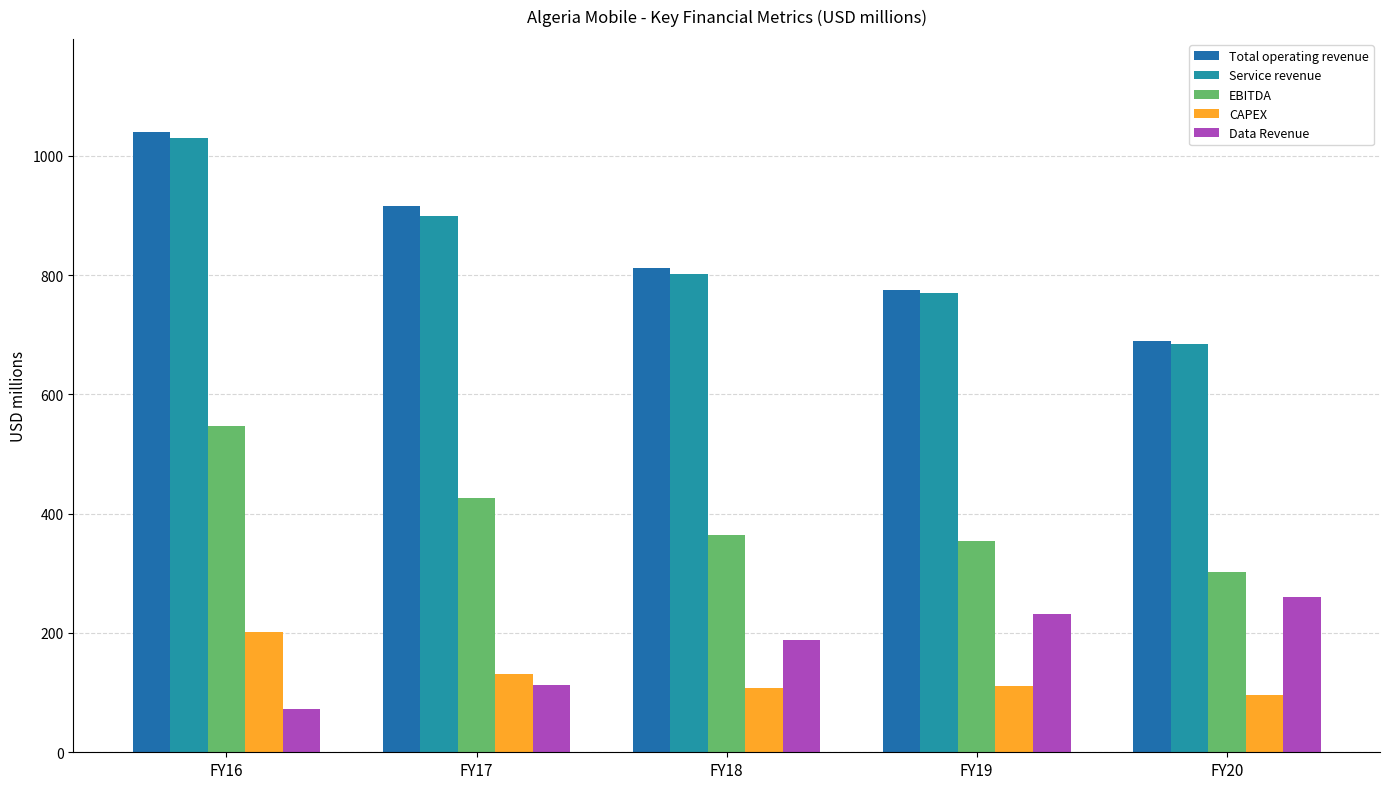

What is the value of the EBITDA bar at the 4th from the left?

354.0